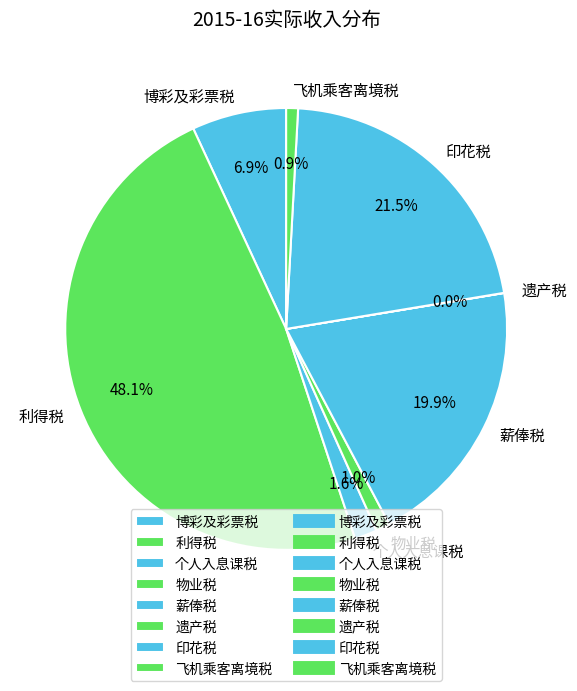

What is the largest slice in the pie chart?

利得税